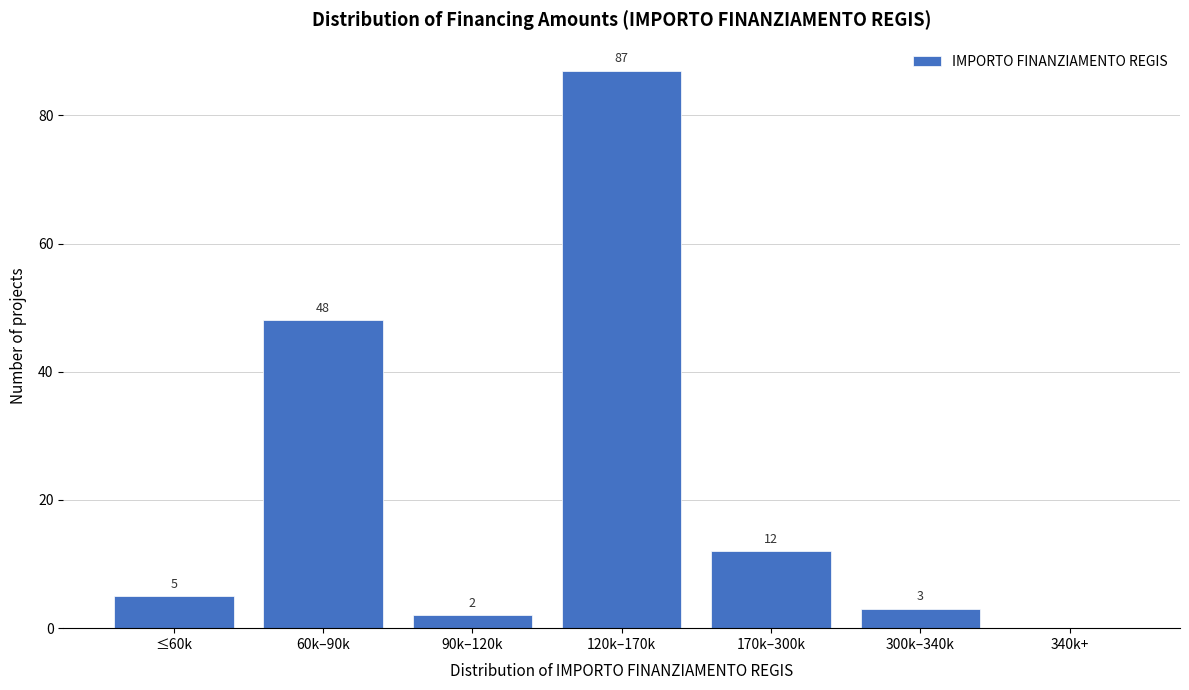

Reading right to left, what are all the values shown in this chart?

340k+=0	300k–340k=3	170k–300k=12	120k–170k=87	90k–120k=2	60k–90k=48	≤60k=5